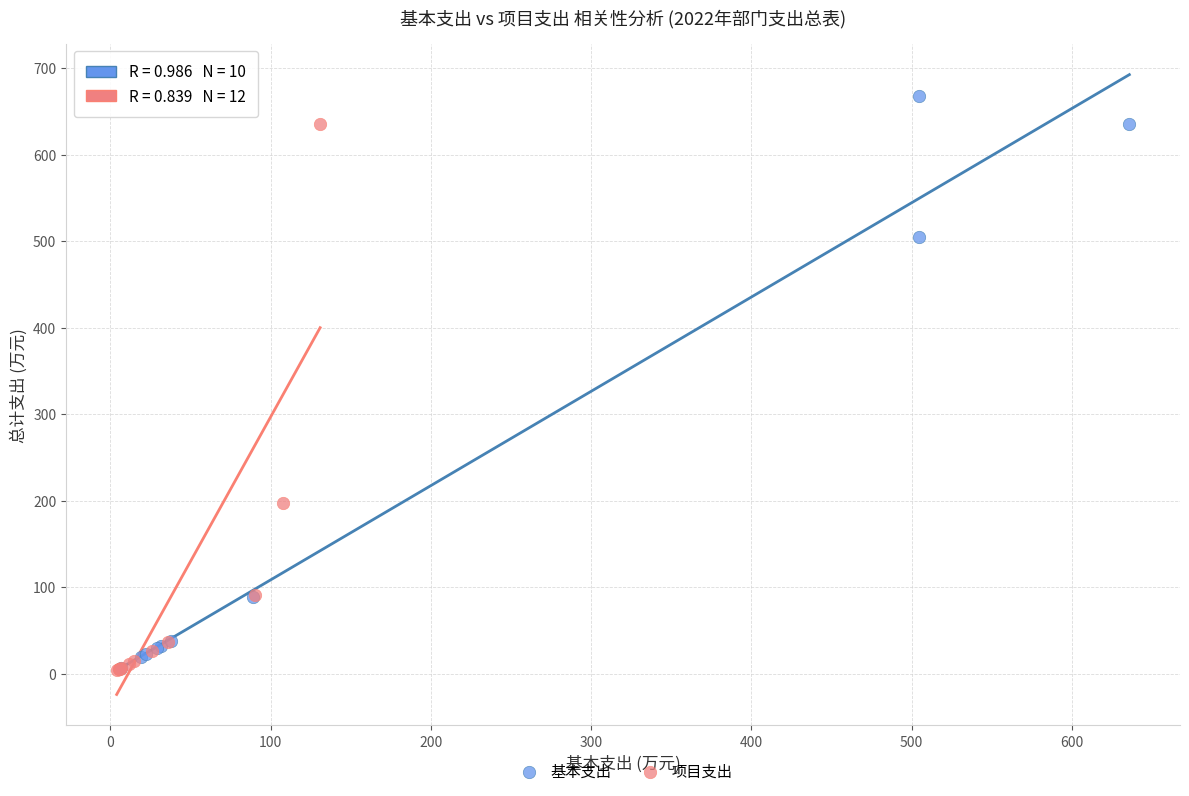

Which series has the widest spread of Y values?

基本支出